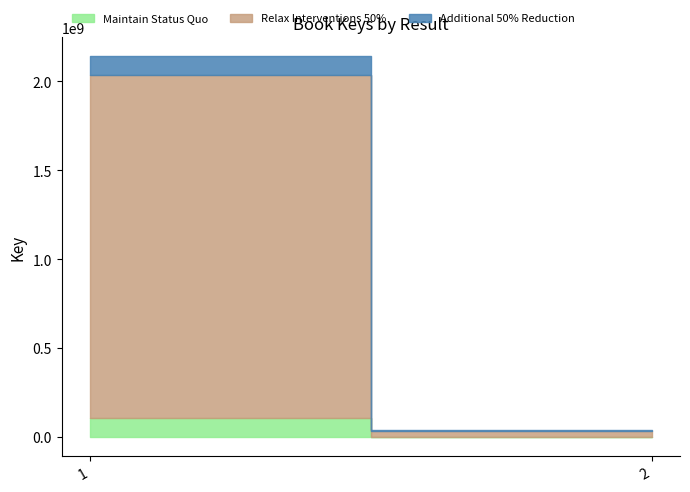

Rank the categories by value from lowest to highest.

2, 1